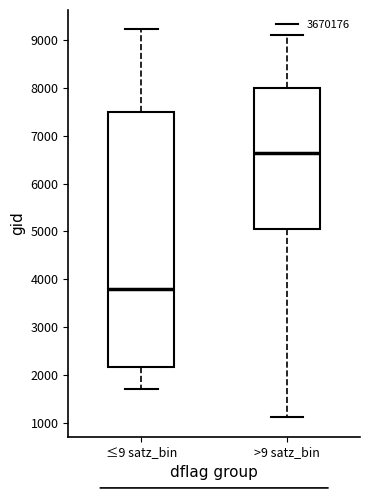

Reading left to right, read every box against the y-axis: the position of its median line, the range the box covers, and the ends of its whiskers. The values are not printed on the chart, so give them approximately, as read against the axis.

≤9 satz_bin: median 3800, box 2200 to 7500, whiskers 1700 to 9200
>9 satz_bin: median 6600, box 5100 to 8000, whiskers 1100 to 9100